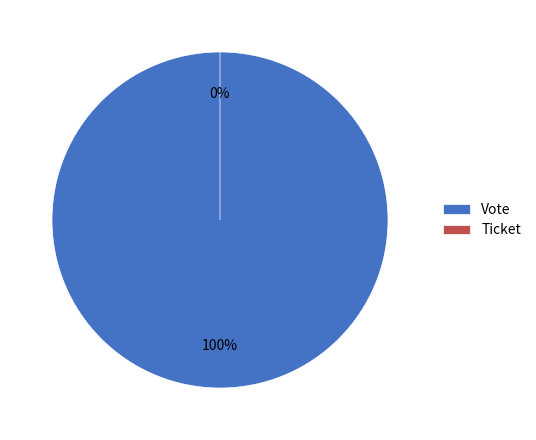

How many segments does this pie chart have?

2